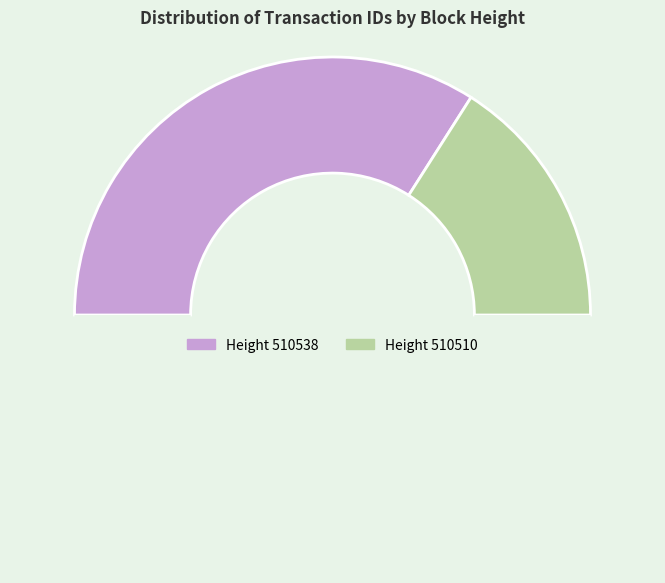

What is the largest slice in the pie chart?

510538